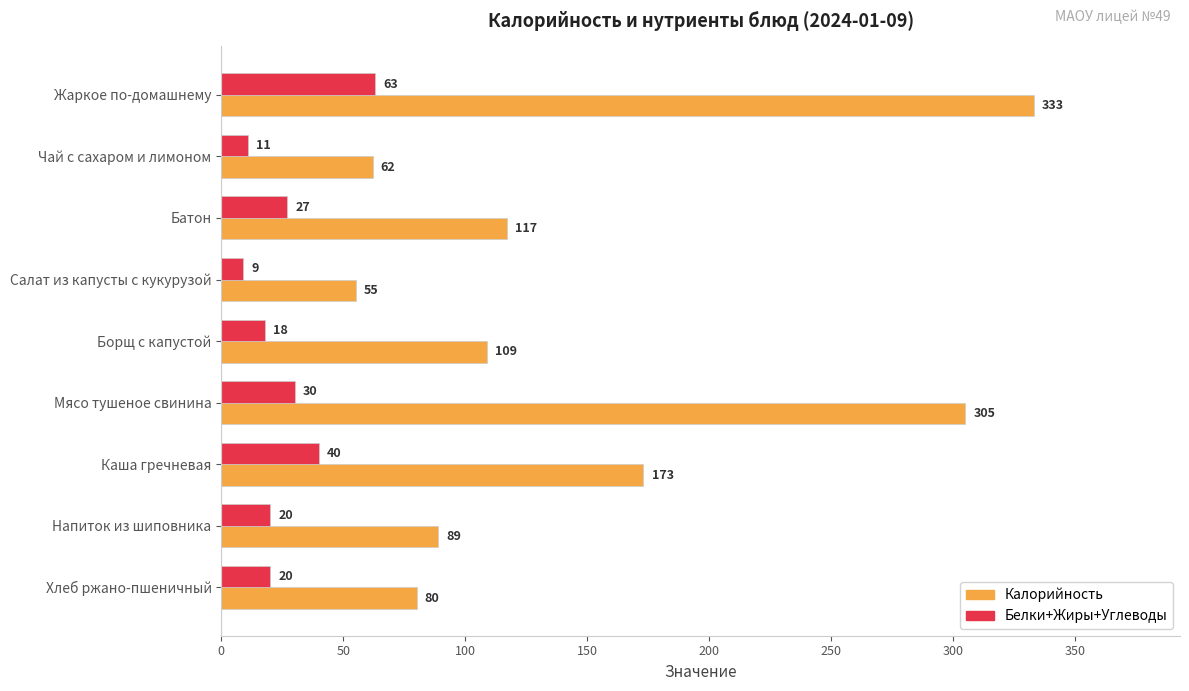

Rank the series by their average value, from lowest to highest.

Белки+Жиры+Углеводы, Калорийность